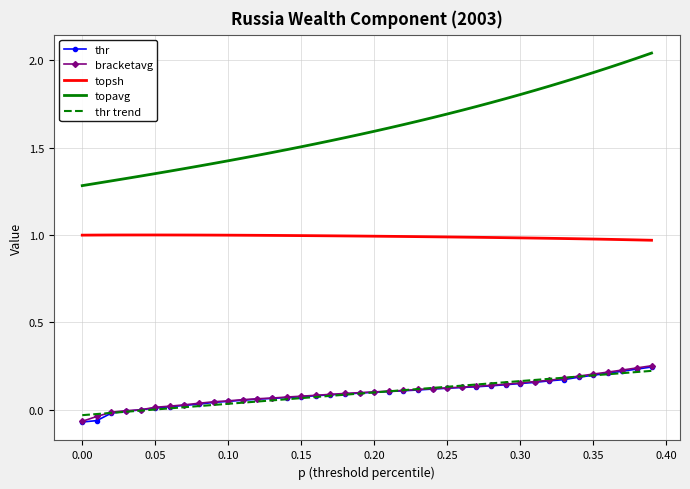

What is the sum of all thr trend values?

3.8